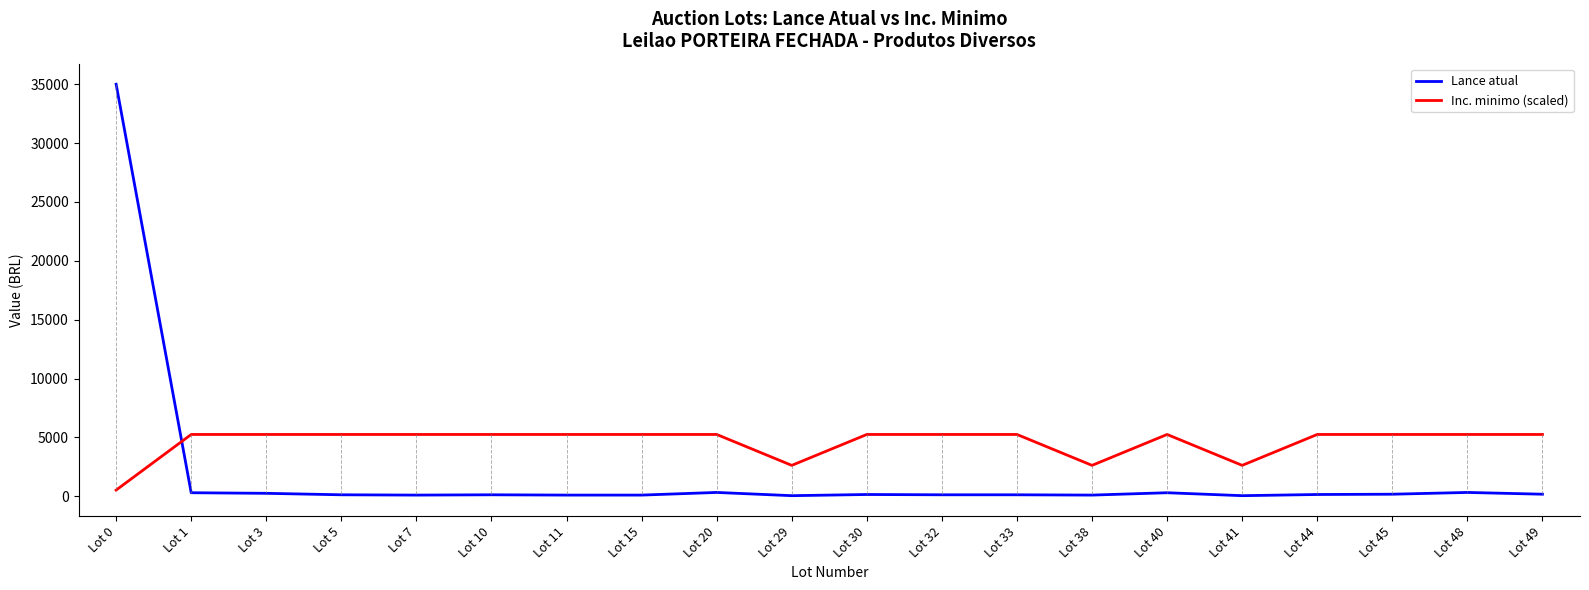

Which series has the largest range (max minus min)?

Lance atual